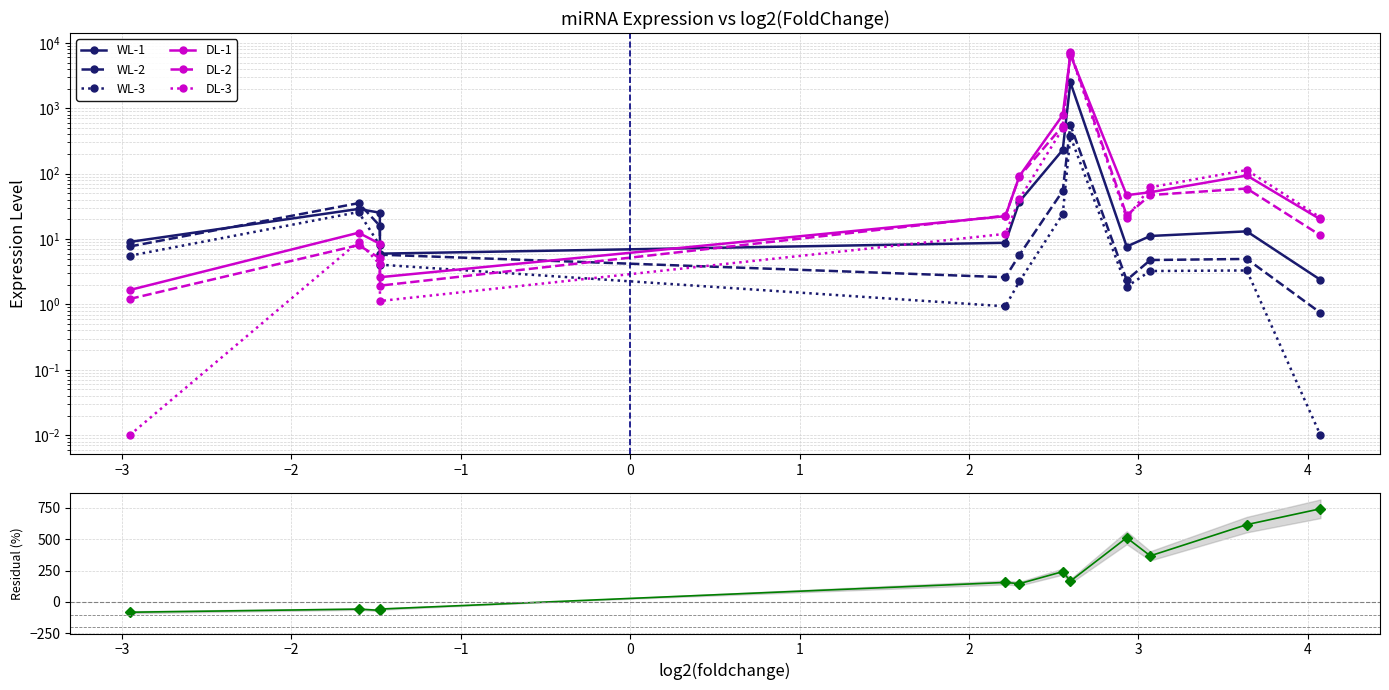

At how many categories does at least one series exceed 3166?

1